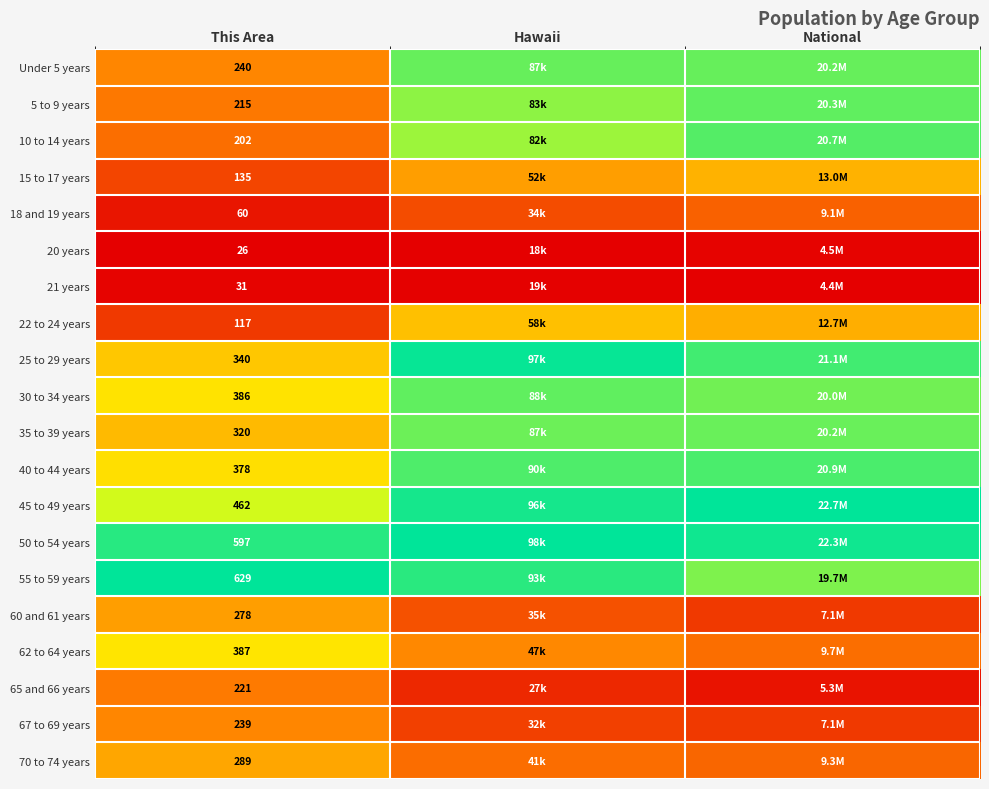

Rank the series at National from highest to lowest value.

45 to 49 years, 50 to 54 years, 25 to 29 years, 40 to 44 years, 10 to 14 years, 5 to 9 years, Under 5 years, 35 to 39 years, 30 to 34 years, 55 to 59 years, 15 to 17 years, 22 to 24 years, 62 to 64 years, 70 to 74 years, 18 and 19 years, 67 to 69 years, 60 and 61 years, 65 and 66 years, 20 years, 21 years